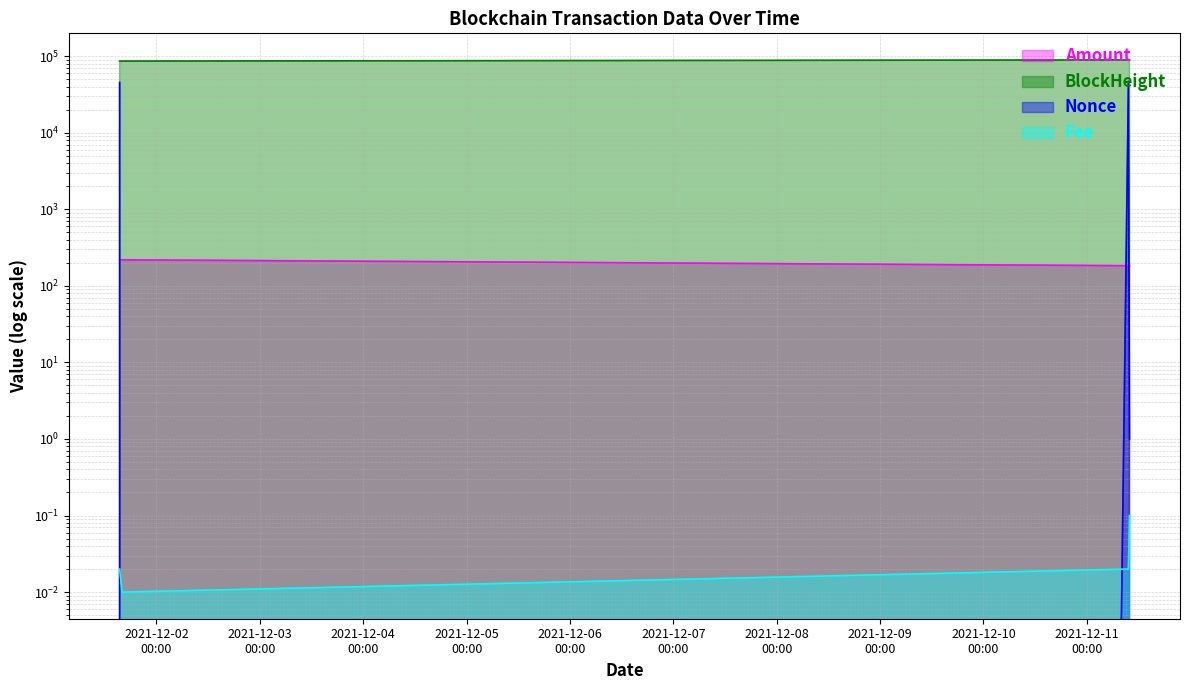

The value of Fee at 2021-12-11 09:39:00 is 0.0. True or false?

True